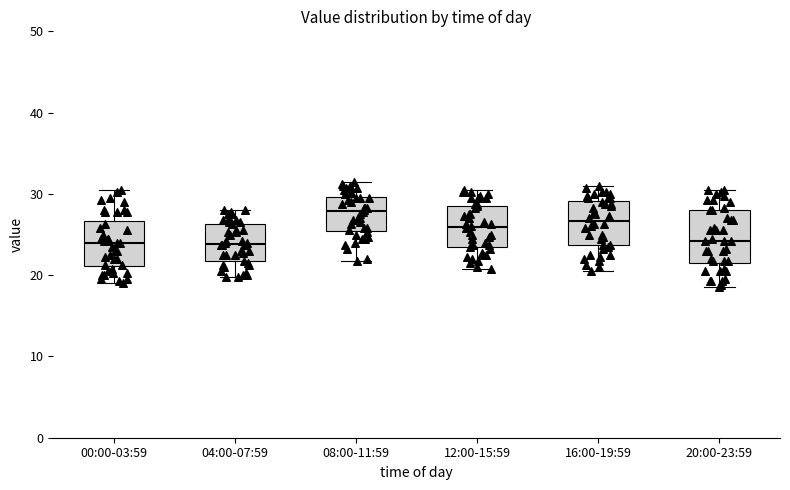

Reading left to right, transcribe this box plot: for each box, give where its median line is, the range the box spans, and where its two whiskers end, as read against the y-axis. The values are not printed on the chart, so give them approximately, as read against the axis.

00:00-03:59: median 24, box 21 to 27, whiskers 19 to 31
04:00-07:59: median 24, box 22 to 26, whiskers 20 to 28
08:00-11:59: median 28, box 25 to 30, whiskers 22 to 32
12:00-15:59: median 26, box 23 to 29, whiskers 21 to 31
16:00-19:59: median 27, box 24 to 29, whiskers 21 to 31
20:00-23:59: median 24, box 22 to 28, whiskers 19 to 31